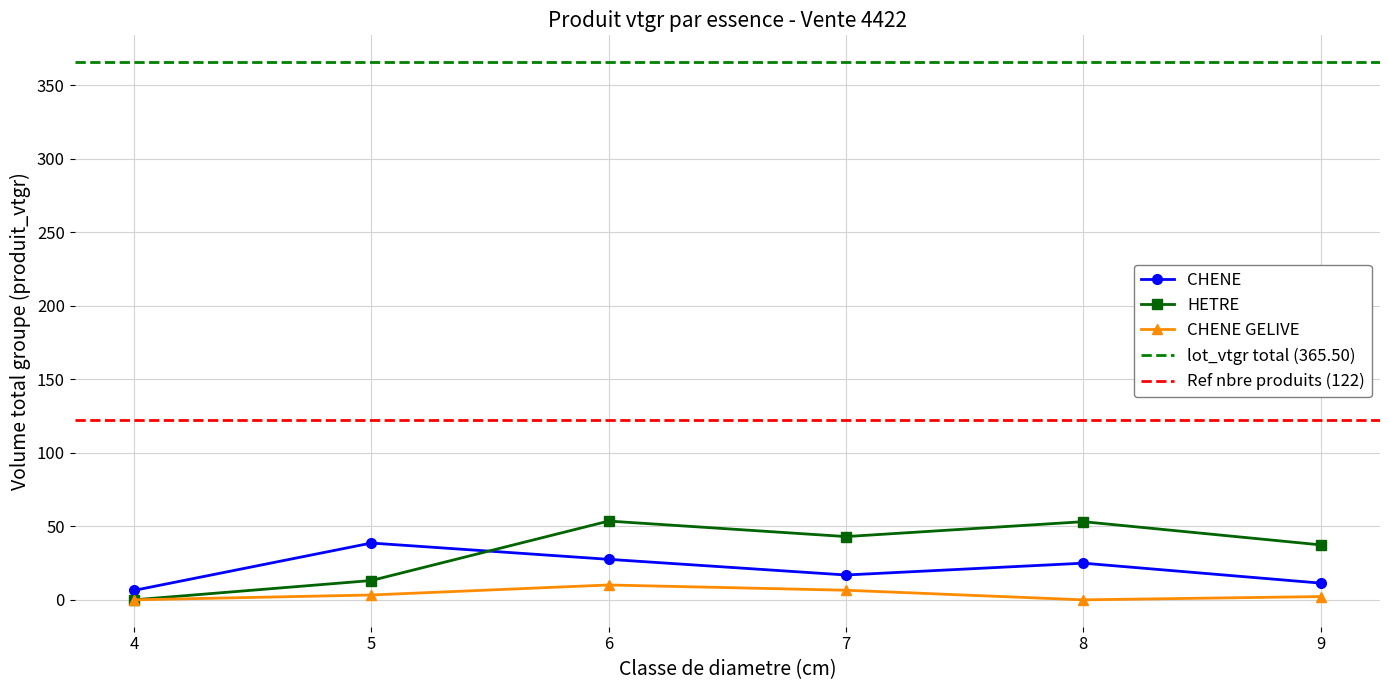

Reading left to right, list all the values displayed in this chart.

CHENE: 6.4	38.6	27.5	16.9	24.9	11.4
HETRE: 0.0	13.1	53.6	43.0	53.1	37.4
CHENE GELIVE: 0.0	3.3	10.1	6.5	0.0	2.2